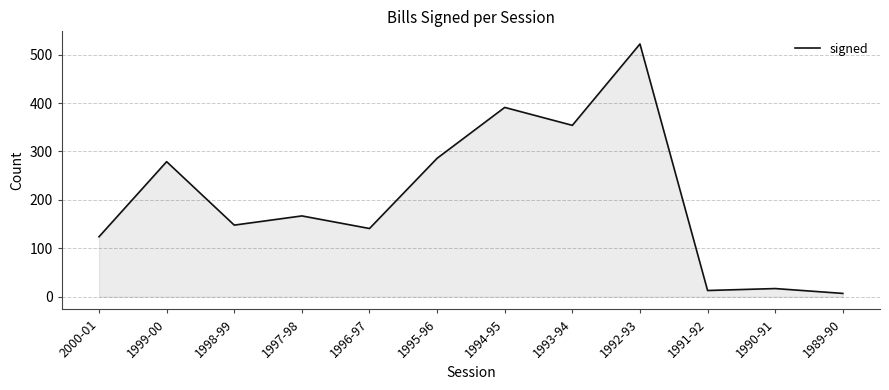

At which category does the chart reach its peak across all series?

1992-93